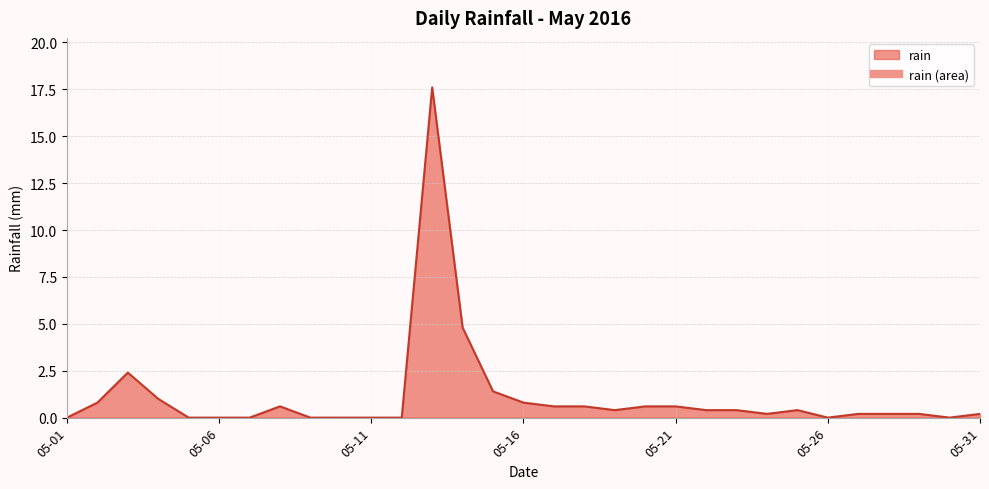

What is the difference between the maximum and minimum values?

17.6